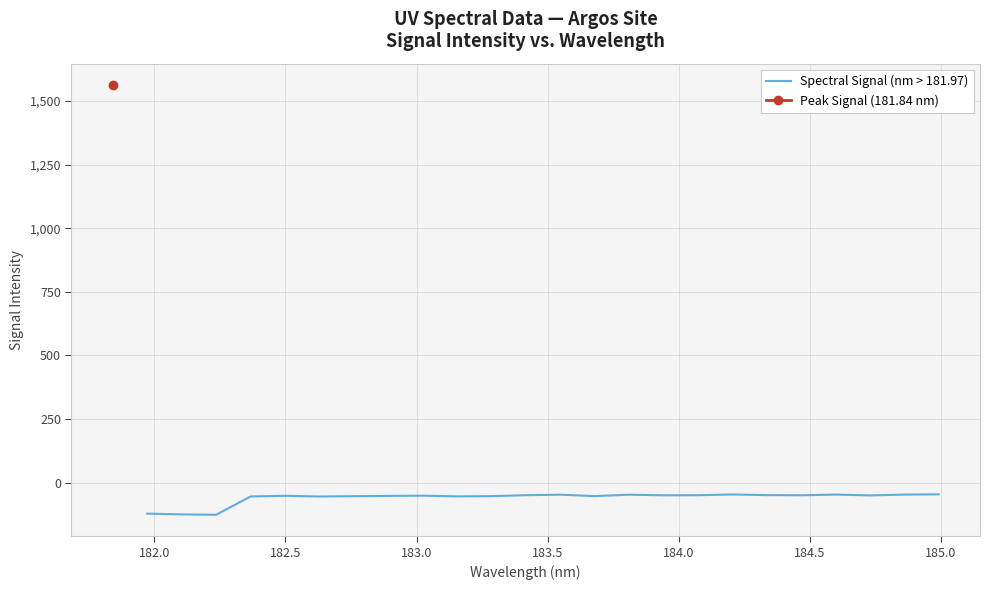

What is the maximum value for Spectral Signal (nm > 181.97)?

-46.5